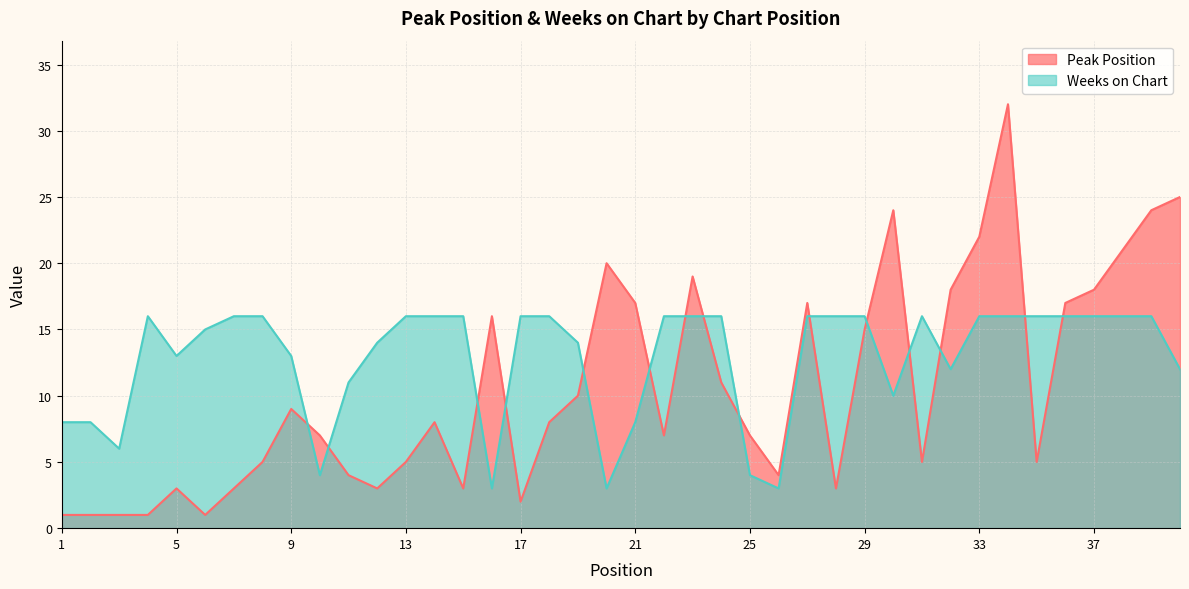

Which series has the largest range (max minus min)?

Peak Position